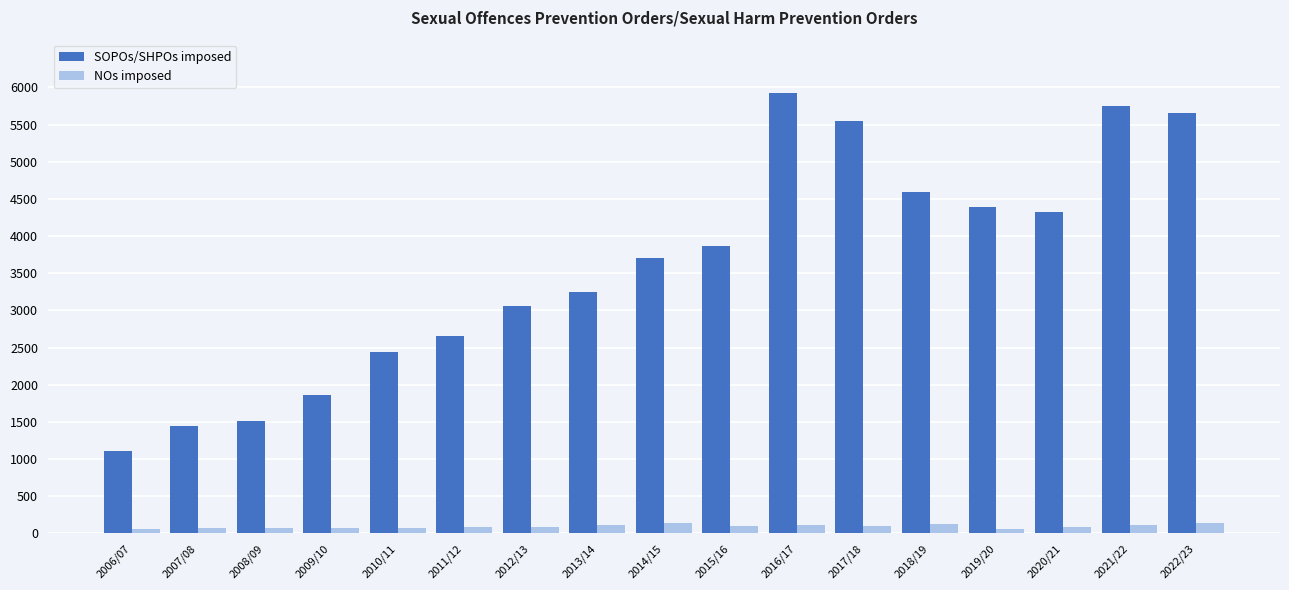

What is the average value of the SOPOs/SHPOs imposed series?

3595